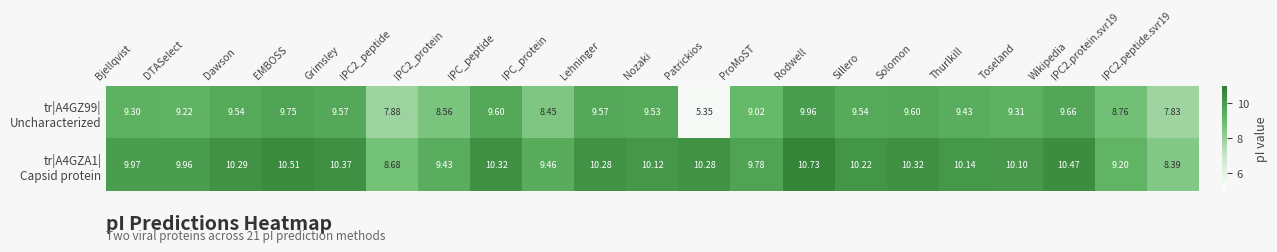

Which label corresponds to the largest value in the chart?

Rodwell